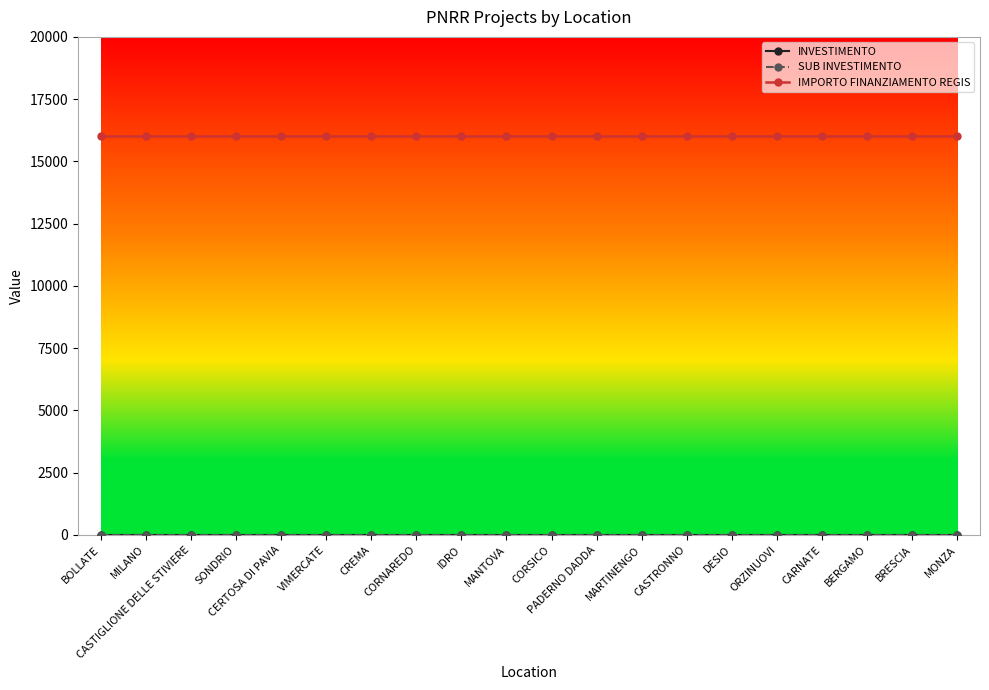

How many data points does each series have?

20